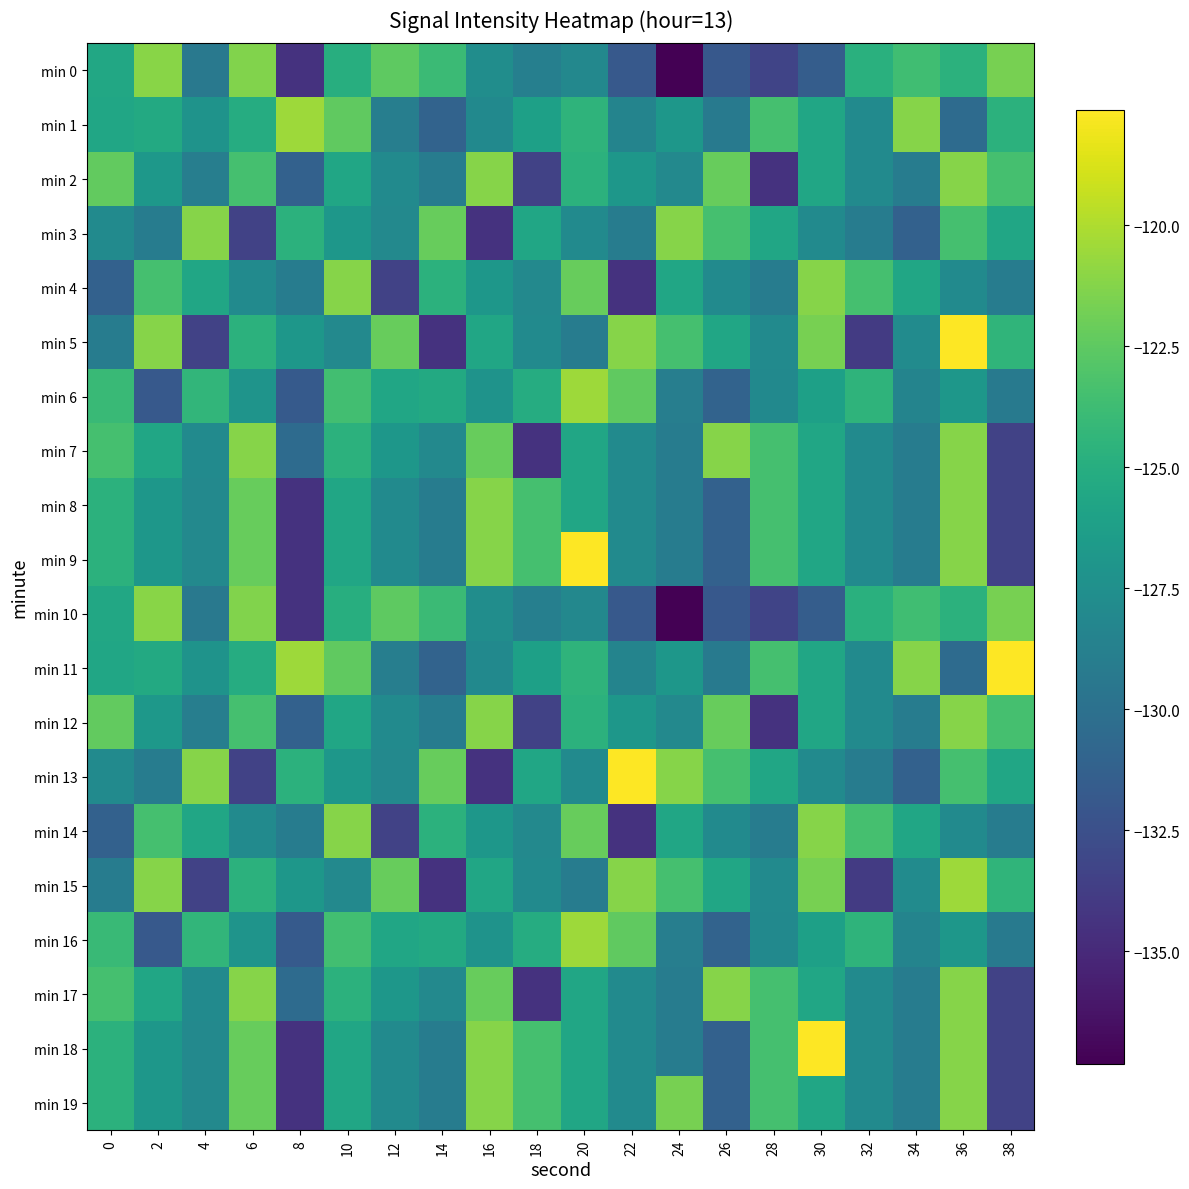

At which category is the sum across all series the highest?

36